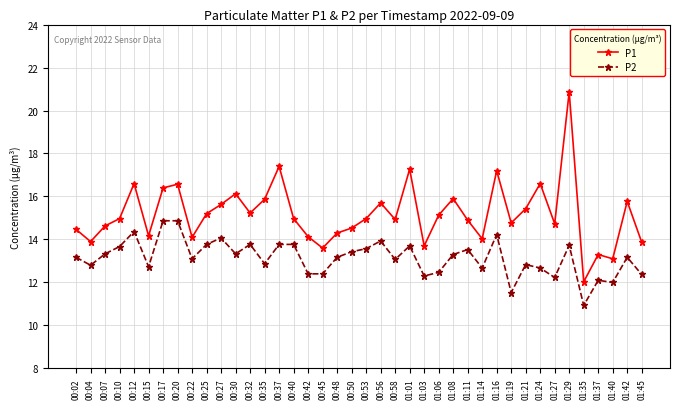

What is the label of the 40th point from the left?

01:45